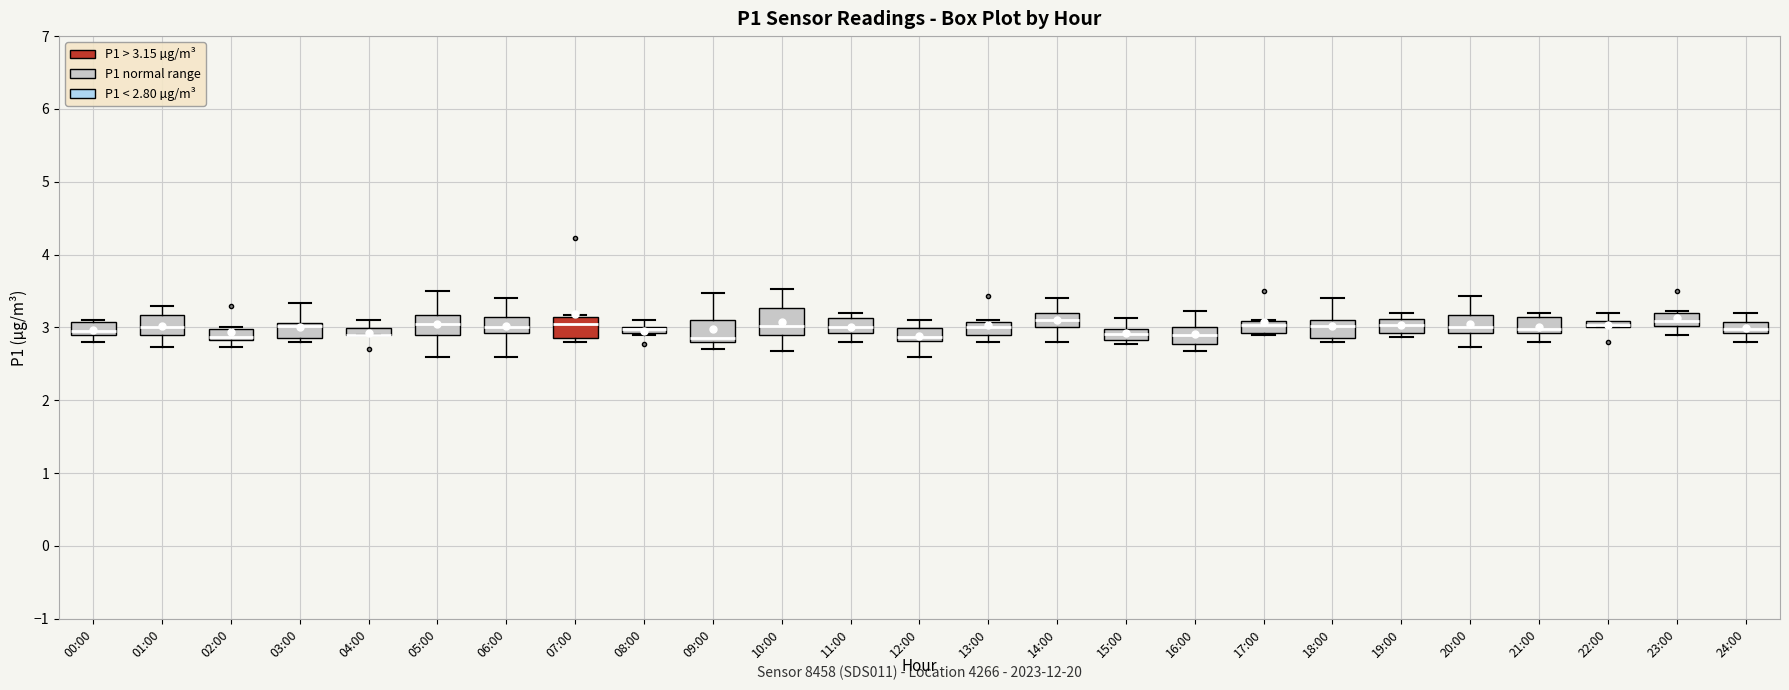

Where does the lower whisker of the box for 20:00 end on the y-axis? The values are not printed on the chart, so give them approximately, as read against the axis.

2.7